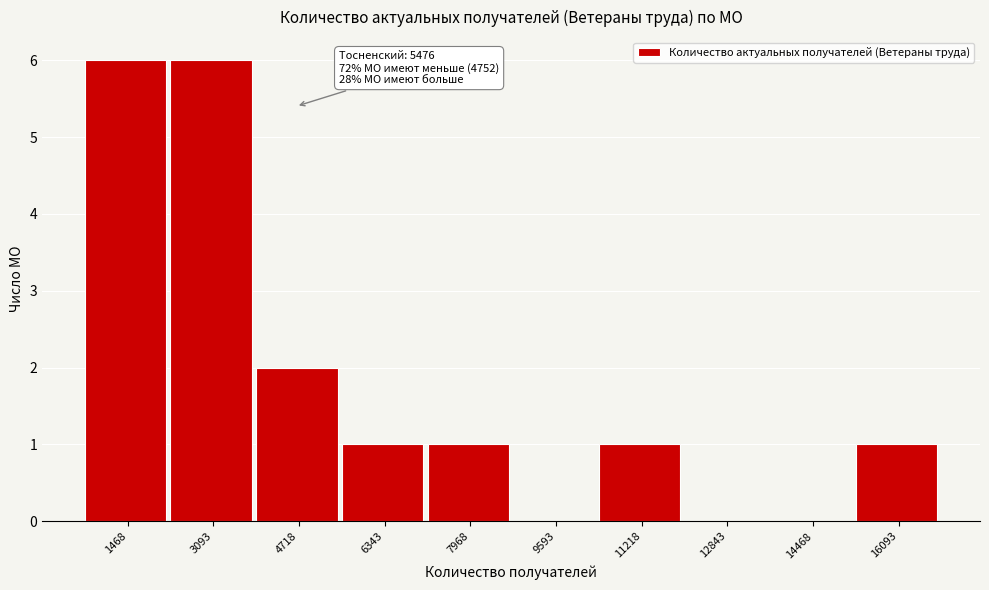

Reading left to right, list all the values displayed in this chart.

1468=6	3093=6	4718=2	6343=1	7968=1	9593=0	11218=1	12843=0	14468=0	16093=1